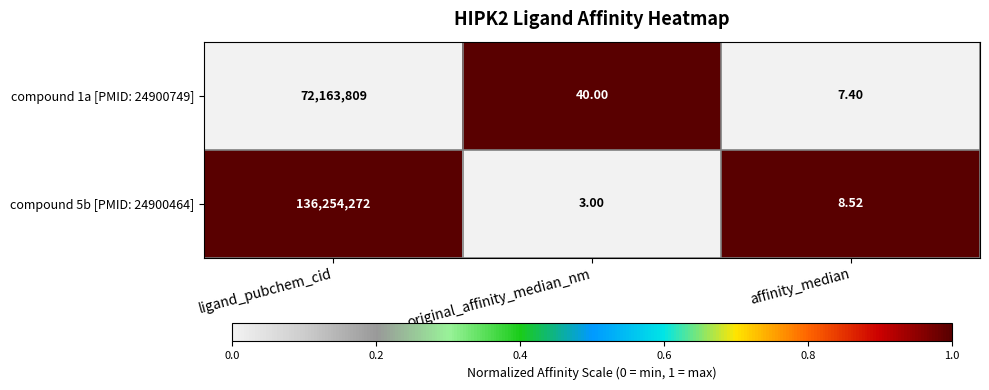

At which category is the sum across all series the highest?

ligand_pubchem_cid